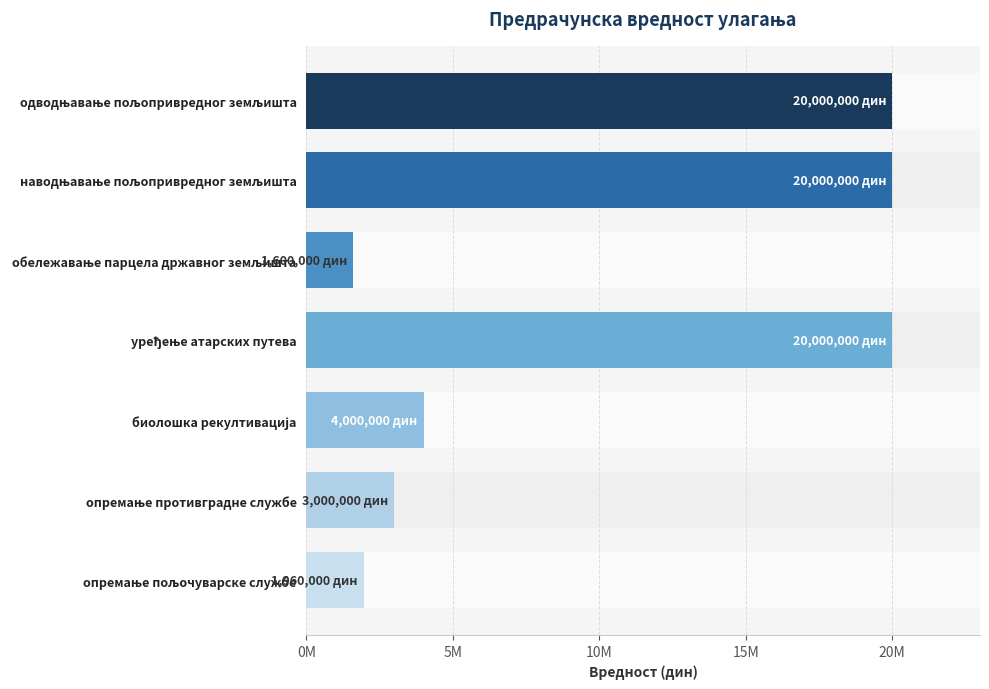

The value at наводњавање пољопривредног земљишта is 20000000. True or false?

True